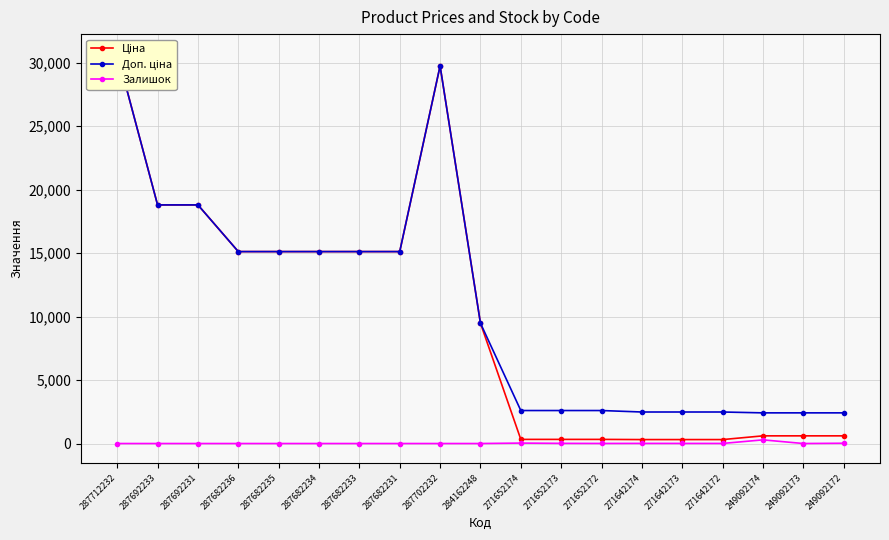

Which series changed the most between 287692233 and 287682236?

Ціна